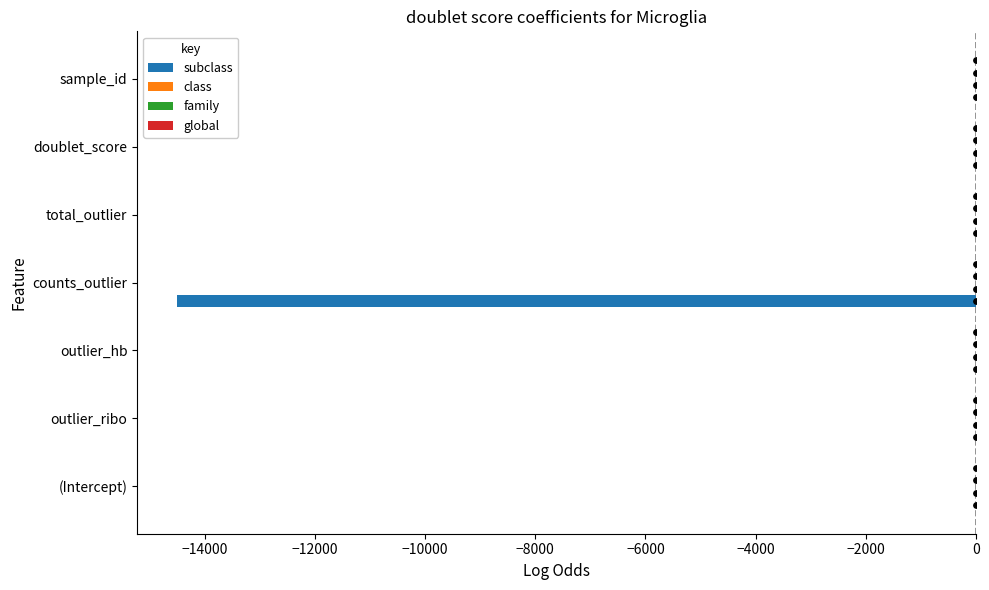

Which series has the widest spread of Y values?

subclass